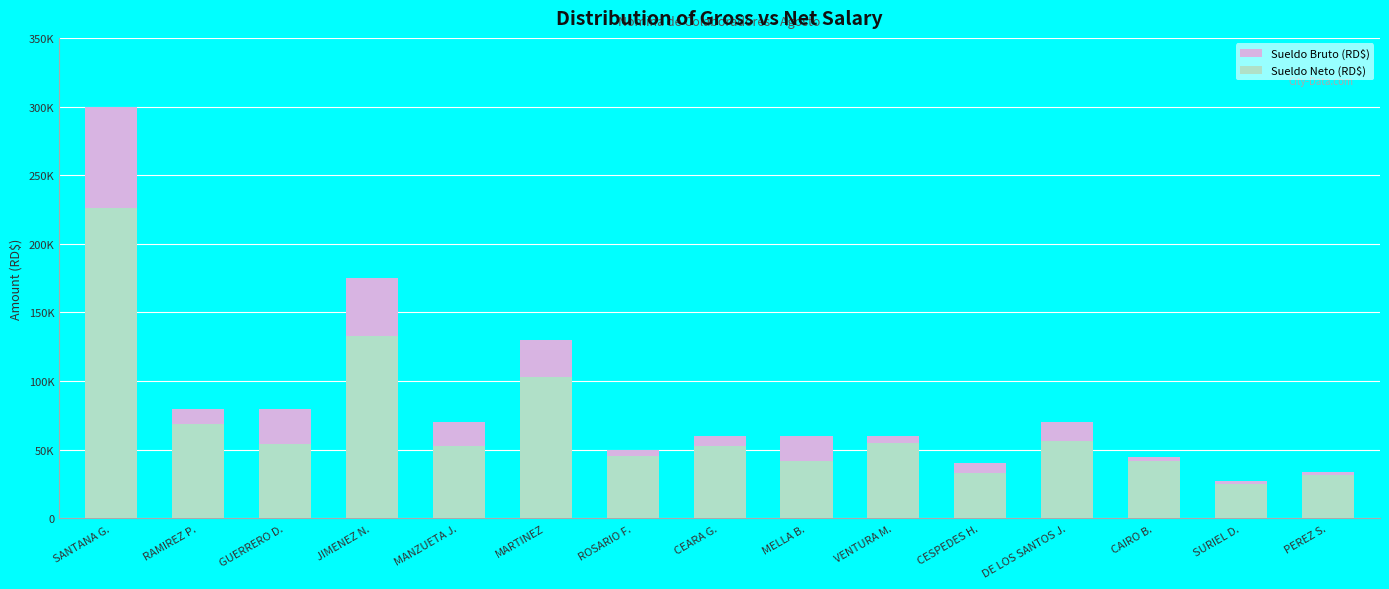

Reading left to right, extract all data points from this chart.

Sueldo Bruto (RD$): SANTANA G.=300000.0	RAMIREZ P.=80000.0	GUERRERO D.=80000.0	JIMENEZ N.=175000.0	MANZUETA J.=70000.0	MARTINEZ=130000.0	ROSARIO F.=50000.0	CEARA G.=60000.0	MELLA B.=60000.0	VENTURA M.=60000.0	CESPEDES H.=40000.0	DE LOS SANTOS J.=70000.0	CAIRO B.=45000.0	SURIEL D.=27000.0	PEREZ S.=34000.0
Sueldo Neto (RD$): SANTANA G.=226226.8	RAMIREZ P.=68659.3	GUERRERO D.=54417.7	JIMENEZ N.=132788.5	MANZUETA J.=52969.5	MARTINEZ=103029.9	ROSARIO F.=45066.0	CEARA G.=52743.1	MELLA B.=41762.2	VENTURA M.=54978.9	CESPEDES H.=33367.9	DE LOS SANTOS J.=56225.5	CAIRO B.=42136.1	SURIEL D.=25279.3	PEREZ S.=31865.6